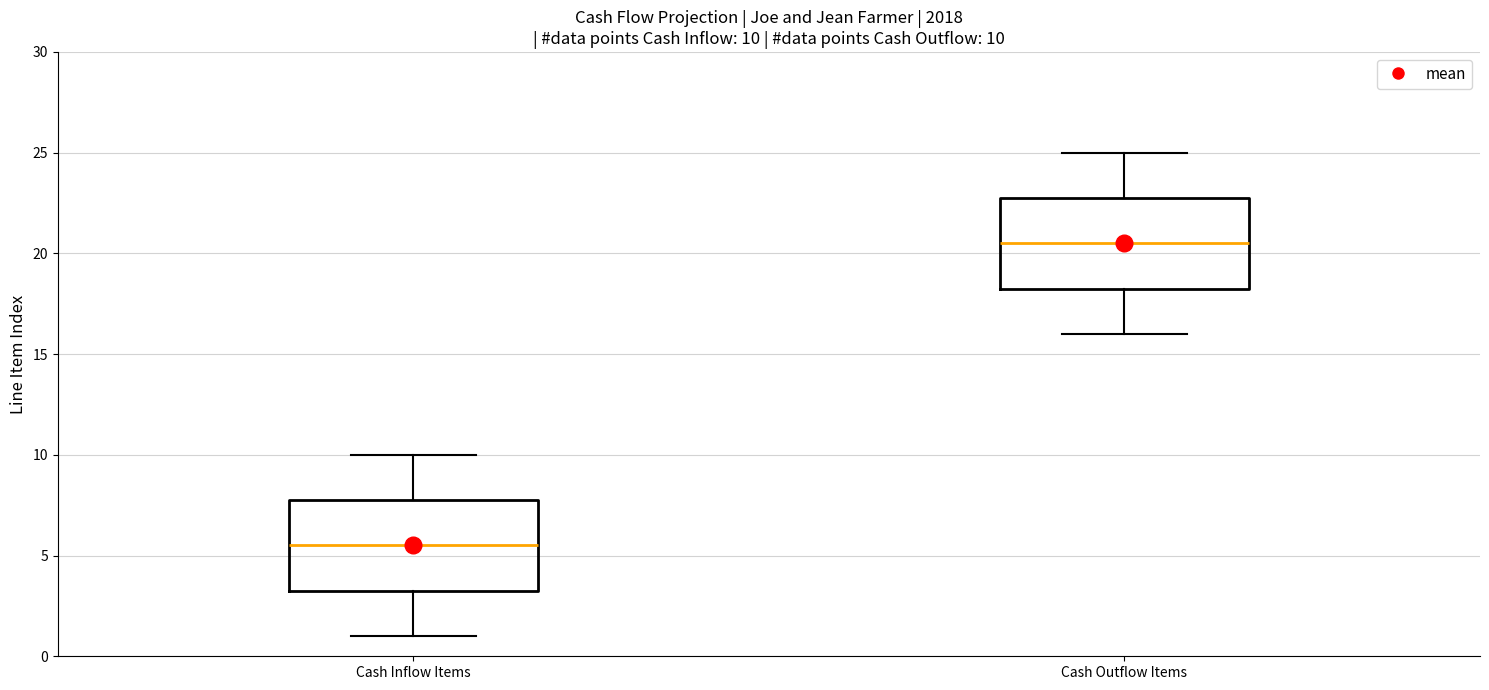

Which box has the lowest median line?

Cash Inflow Items